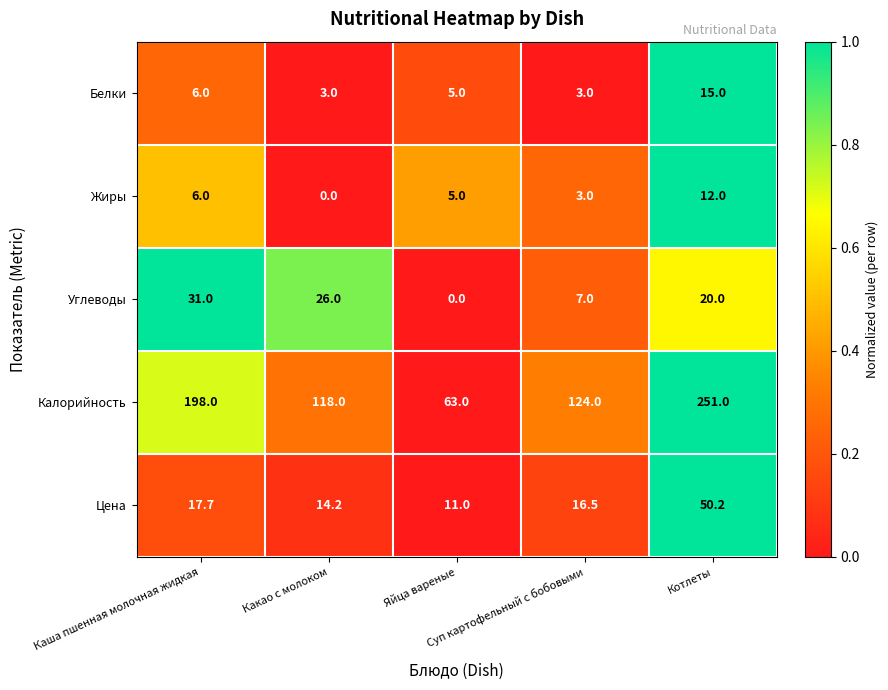

At Котлеты, list the series in order from smallest to largest.

Жиры, Белки, Углеводы, Цена, Калорийность